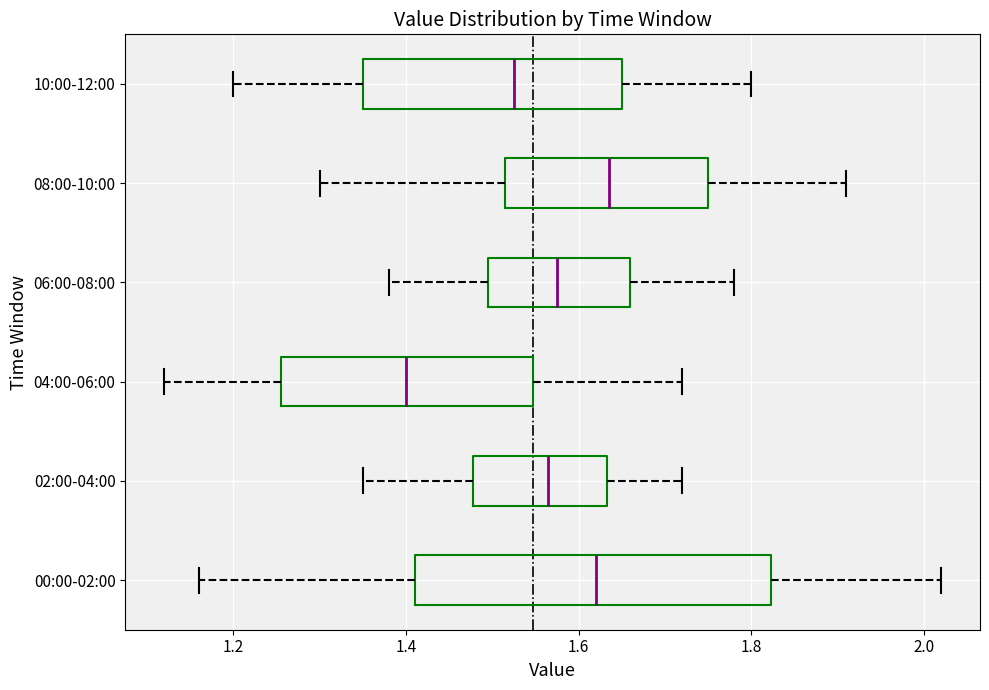

Reading bottom to top, transcribe this box plot: for each box, give where its median line is, the range the box spans, and where its two whiskers end, as read against the x-axis. The values are not printed on the chart, so give them approximately, as read against the axis.

00:00-02:00: median 1.62, box 1.42 to 1.82, whiskers 1.16 to 2.02
02:00-04:00: median 1.56, box 1.48 to 1.64, whiskers 1.36 to 1.72
04:00-06:00: median 1.40, box 1.26 to 1.54, whiskers 1.12 to 1.72
06:00-08:00: median 1.58, box 1.50 to 1.66, whiskers 1.38 to 1.78
08:00-10:00: median 1.64, box 1.52 to 1.76, whiskers 1.30 to 1.92
10:00-12:00: median 1.52, box 1.36 to 1.66, whiskers 1.20 to 1.80